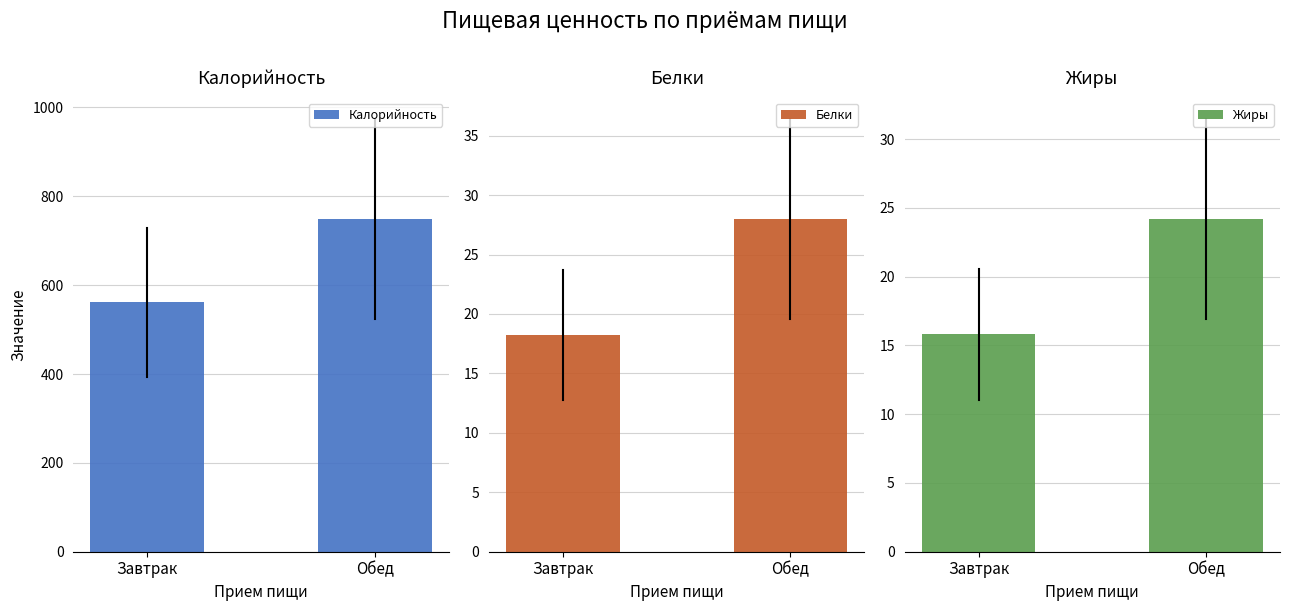

List the series in order of their peak value, lowest first.

Жиры, Белки, Калорийность